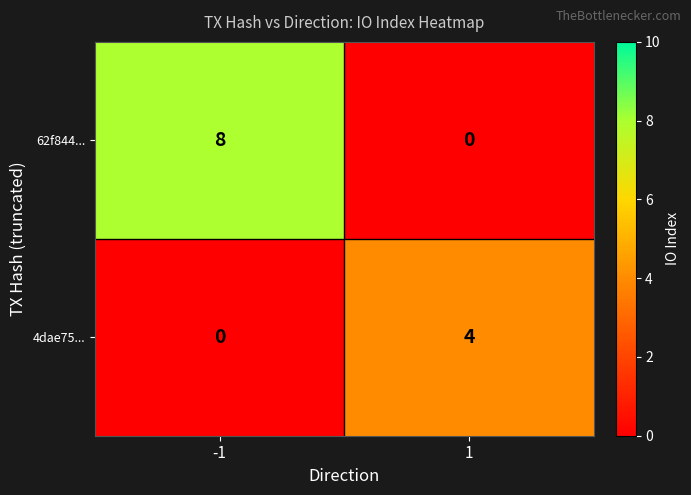

List the series in order of their overall mean, highest first.

62f844..., 4dae75...